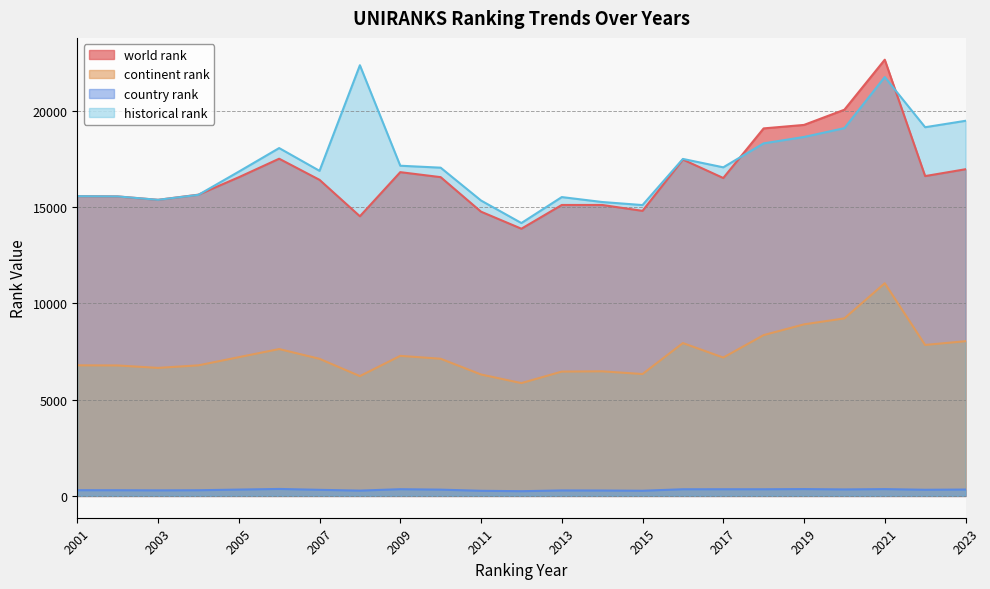

Reading left to right, what are all the values shown in this chart?

world rank: 15563.0	15551.0	15374.0	15642.0	16546.0	17509.0	16412.0	14521.0	16811.0	16552.0	14759.0	13874.0	15107.0	15107.0	14802.0	17466.0	16507.0	19083.0	19264.0	20053.0	22650.0	16607.0	16962.0
continent rank: 6781.0	6774.0	6647.0	6780.0	7204.0	7626.0	7119.0	6221.0	7272.0	7123.0	6305.0	5858.0	6456.0	6470.0	6328.0	7936.0	7184.0	8350.0	8908.0	9218.0	11043.0	7839.0	8033.0
country rank: 297.0	296.0	289.0	295.0	329.0	362.0	316.0	276.0	349.0	326.0	266.0	245.0	285.0	281.0	269.0	346.0	347.0	346.0	356.0	337.0	354.0	319.0	331.0
historical rank: 15563.0	15551.0	15374.0	15633.0	16837.5	18061.5	16879.5	22363.0	17145.0	17043.5	15338.0	14169.0	15517.0	15261.0	15102.0	17497.5	17062.0	18306.5	18638.0	19096.0	21749.0	19144.0	19477.0